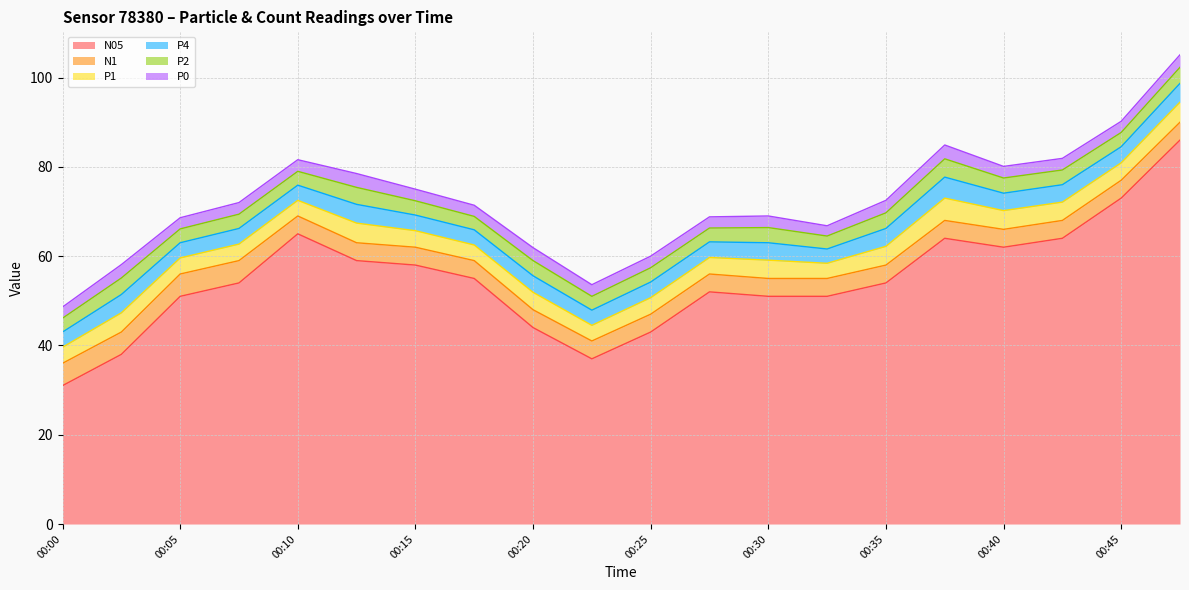

Which category has the lowest value in the P1 series?

00:32